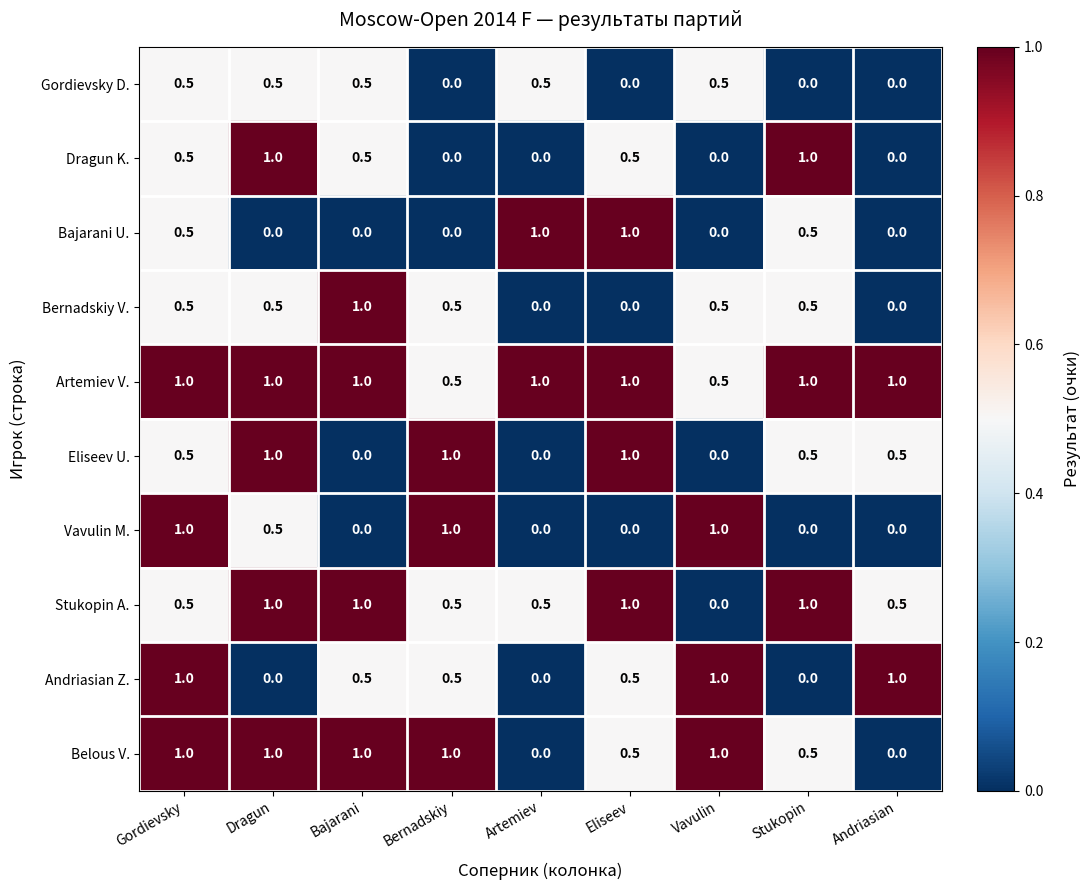

How many Andriasian Z. values are between 0 and 1?

9